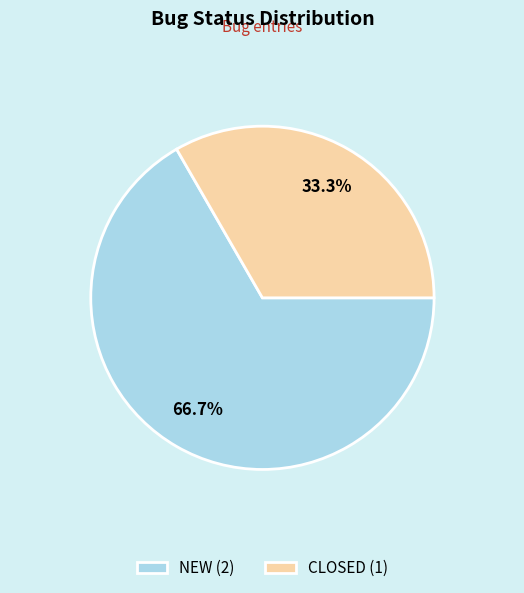

Rank the categories by value from lowest to highest.

CLOSED (1), NEW (2)